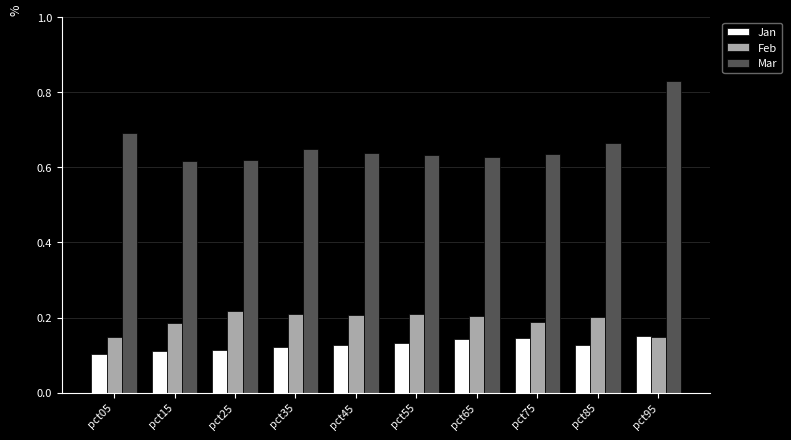

What is the spread (max minus min) of values at pct65?

0.5